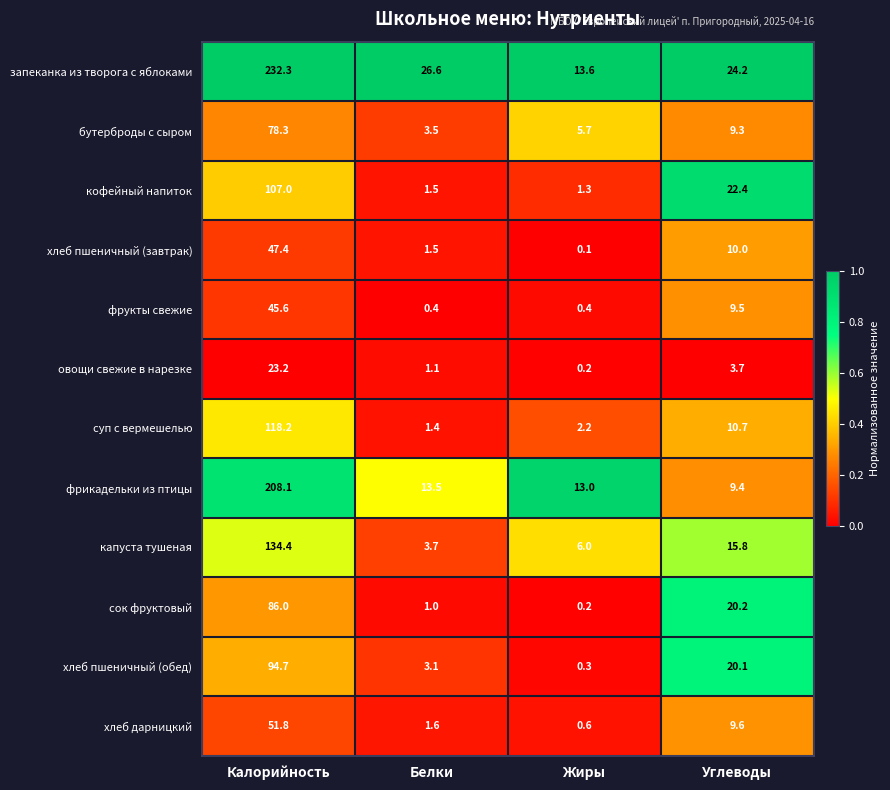

What is the spread (max minus min) of values at Жиры?

13.5